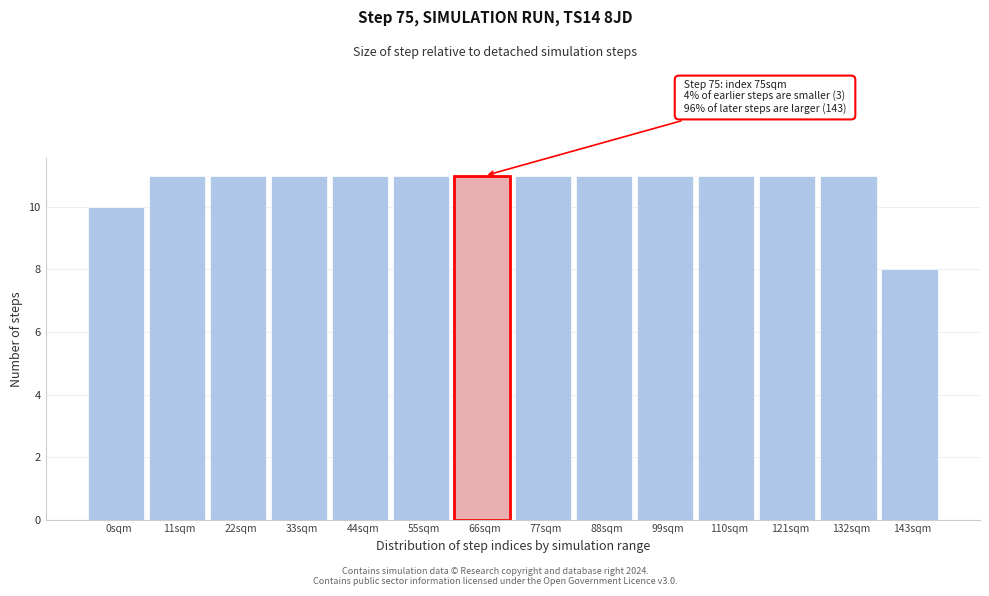

Reading right to left, transcribe all the data shown in this chart.

8	11	11	11	11	11	11	11	11	11	11	11	11	10